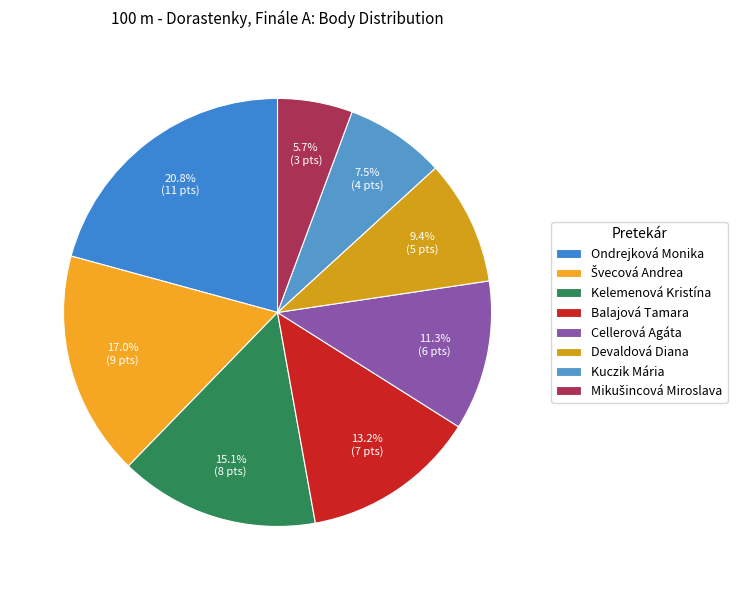

How many slices are in this pie chart?

8